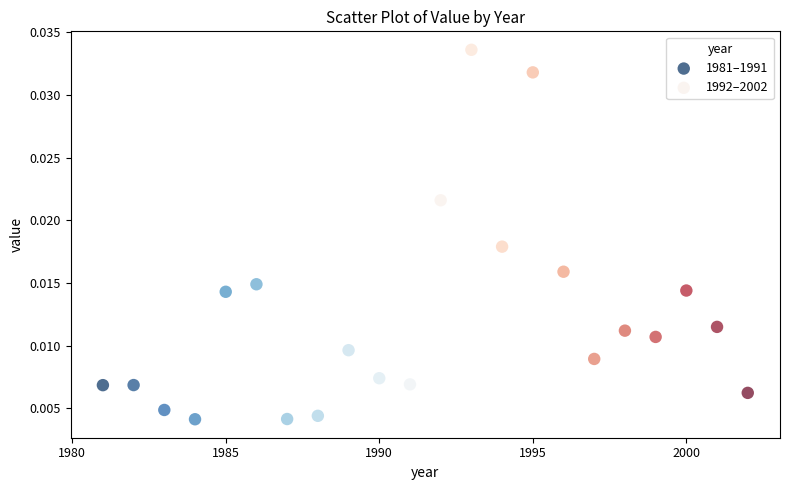

Which series has the widest spread of Y values?

1992–2002